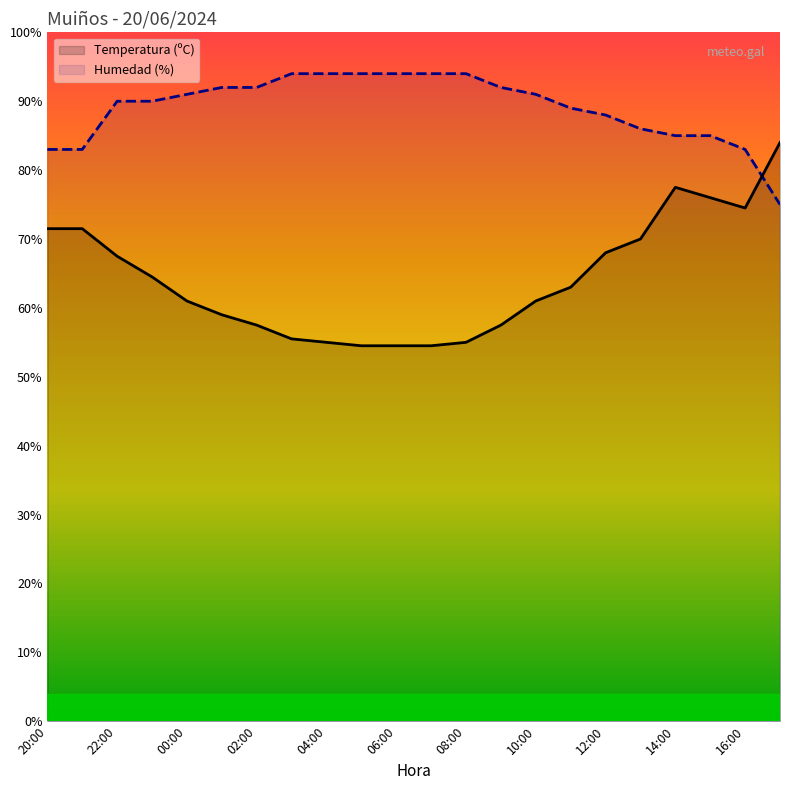

What are all the series names shown in the legend?

Temperatura (ºC), Humedad (%)